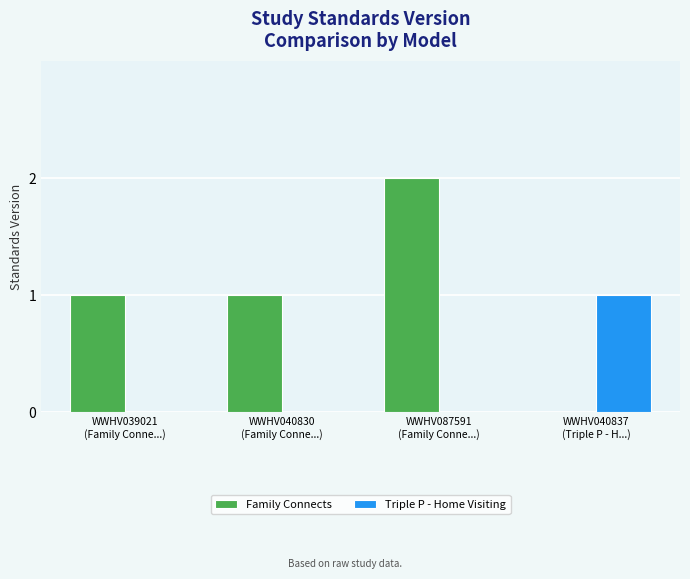

What is the average value?

1